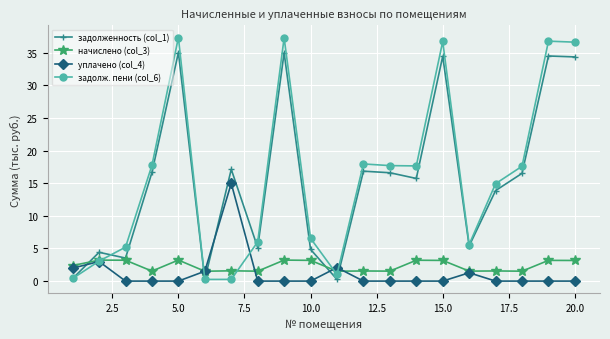

What is the value of the задолж. пени (col_6) point at the 5th from the left?

37.3